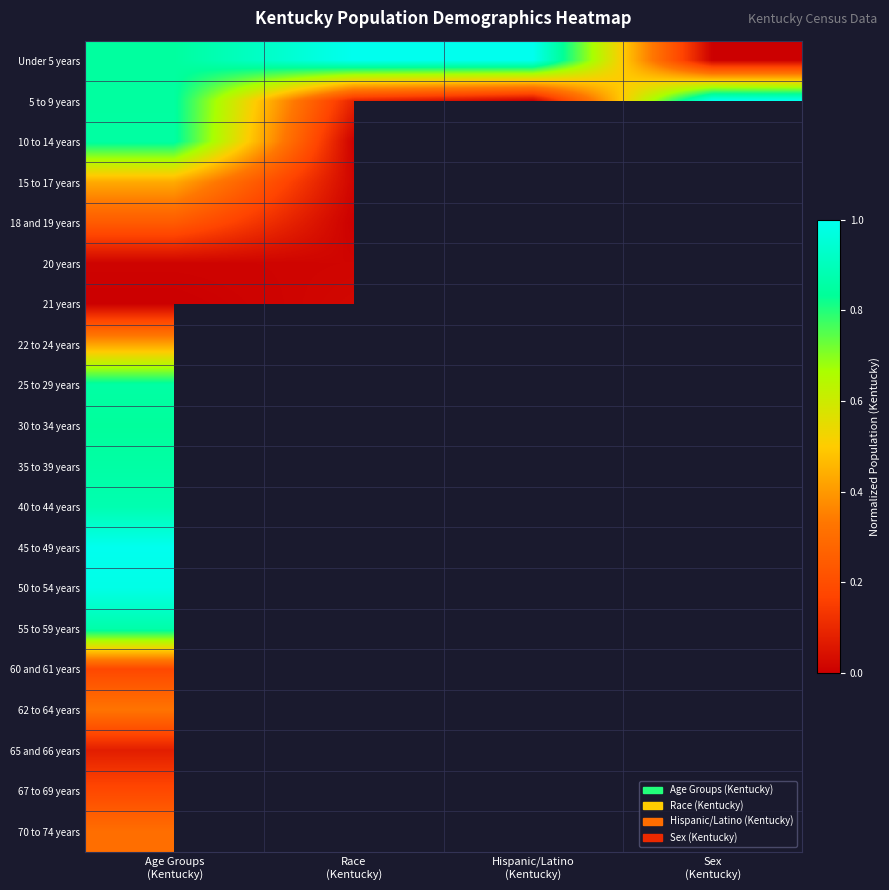

How many data points does each series have?

4